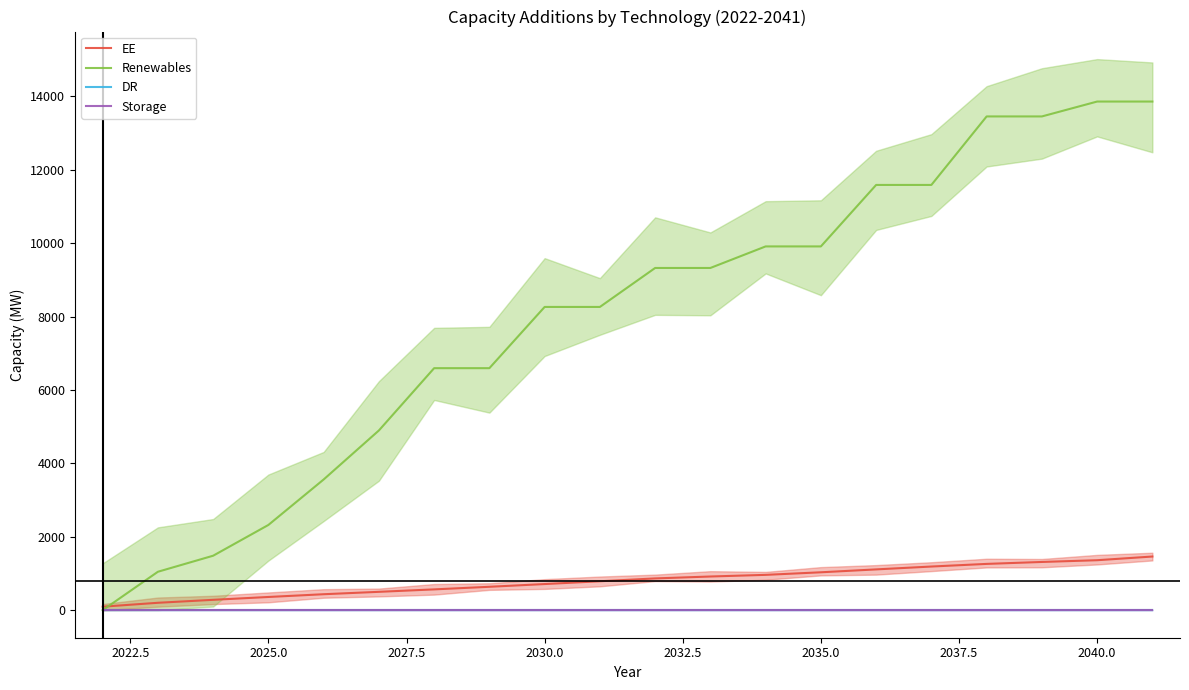

True or false: Storage and Renewables intersect in this chart.

False